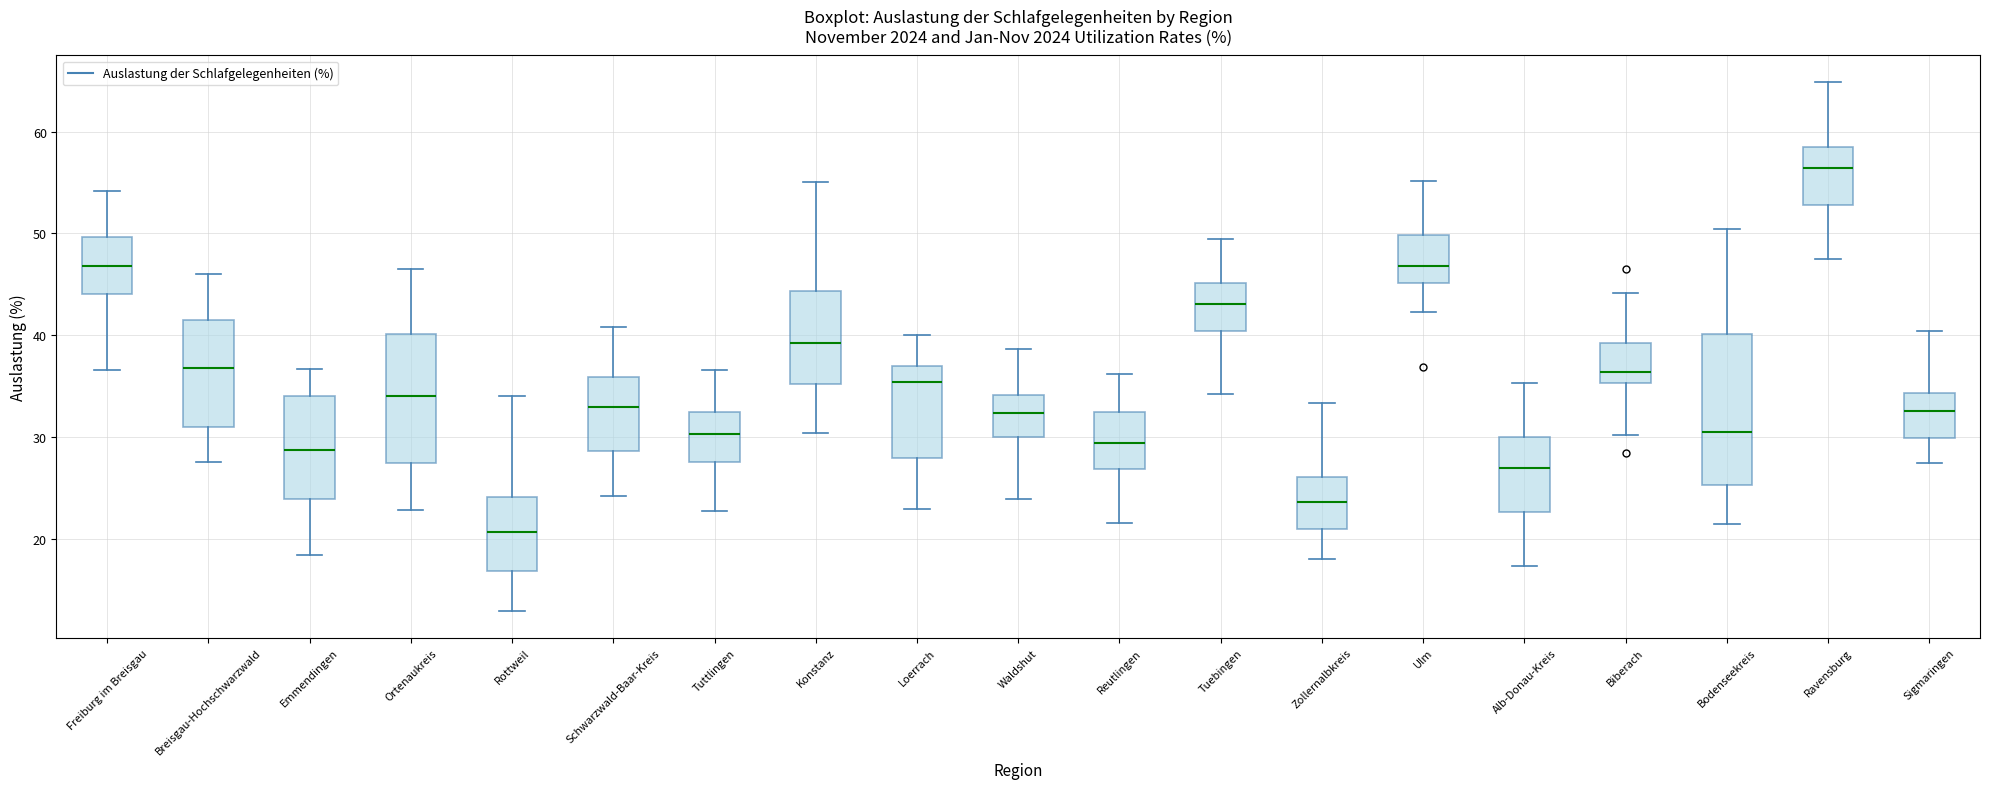

Which box has the lowest median line?

Rottweil